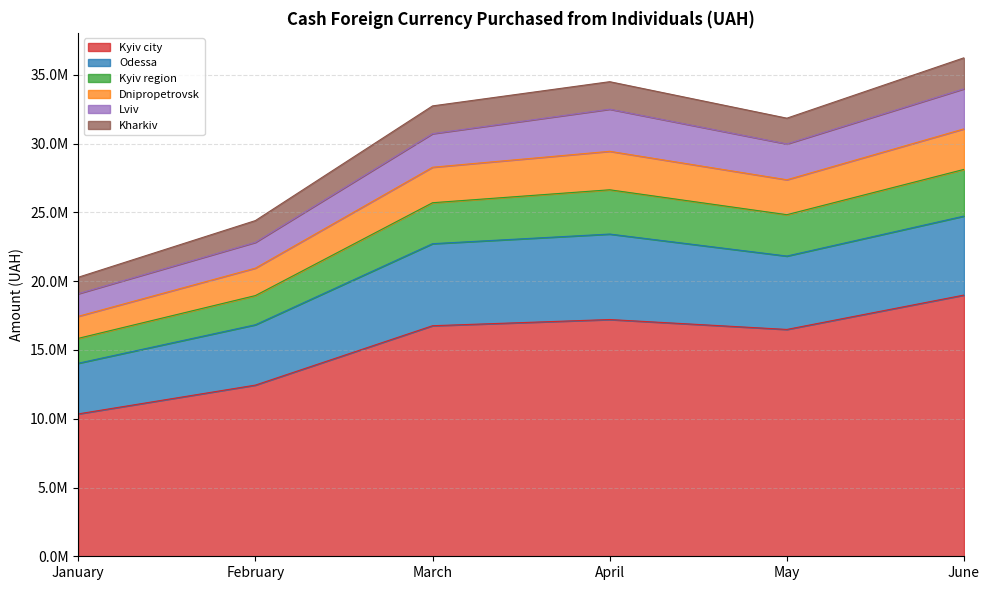

The value of Kyiv city at May is 3708565.6. True or false?

False